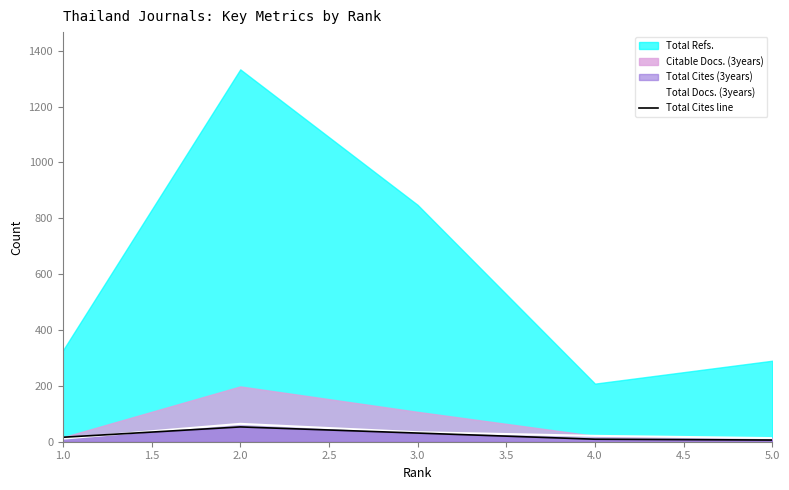

True or false: Total Cites line and Total Docs. (3years) intersect in this chart.

True